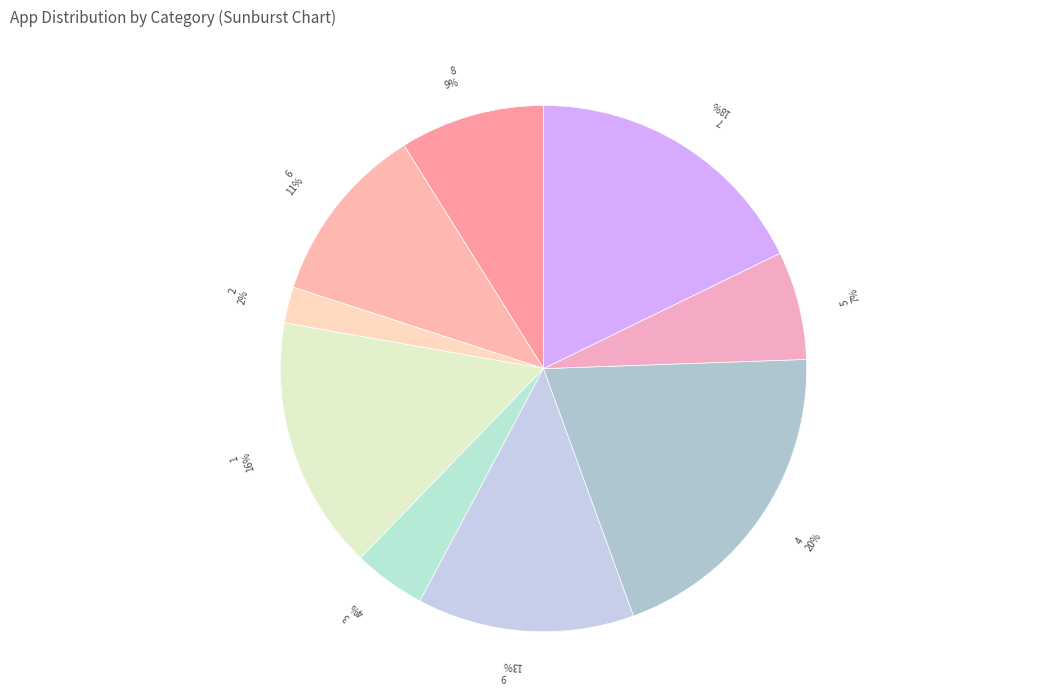

To the nearest percent, what percentage of the pie is 6?

11%